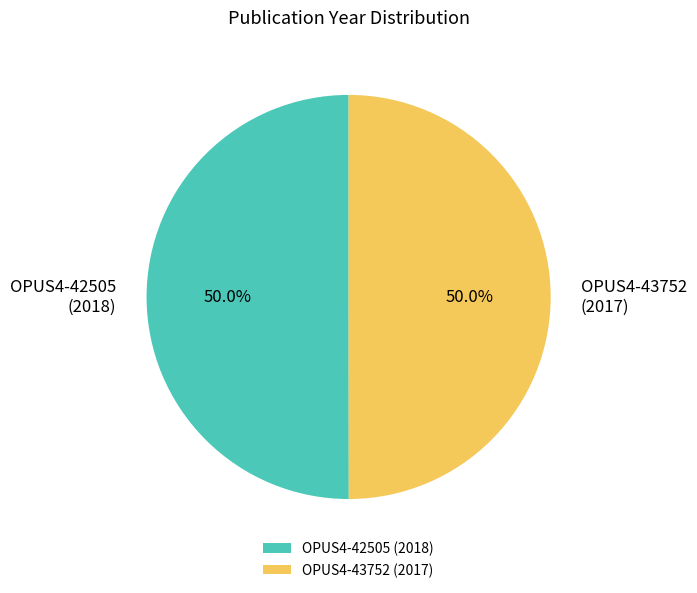

Combined, do OPUS4-42505 and OPUS4-43752 account for over 50%?

Yes